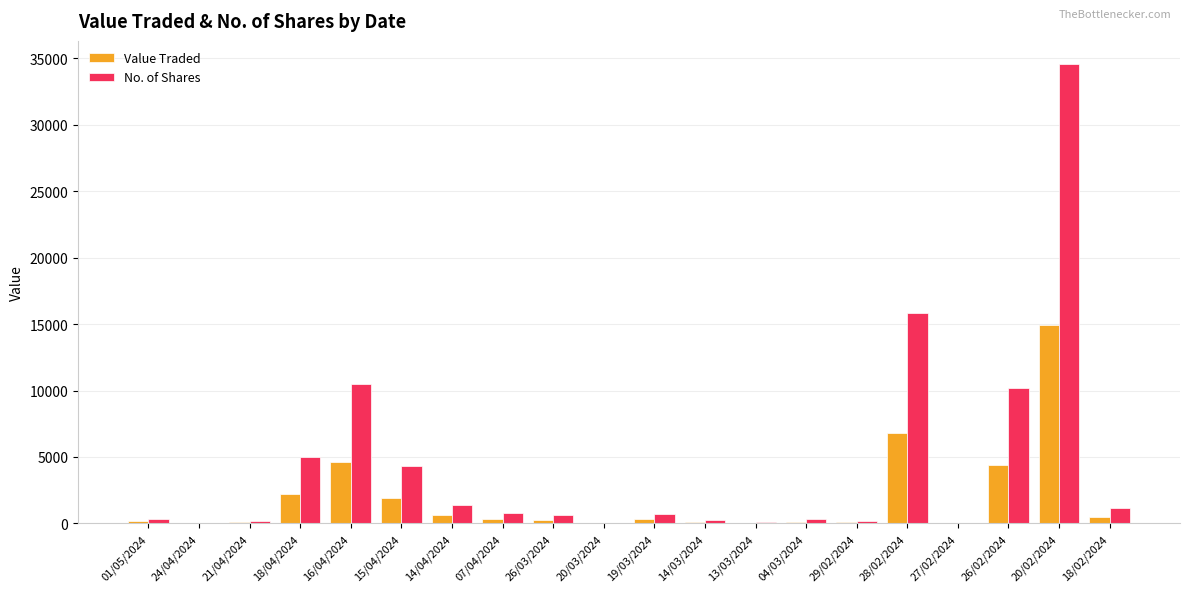

Is it true that Value Traded equals 6811 at 28/02/2024?

True